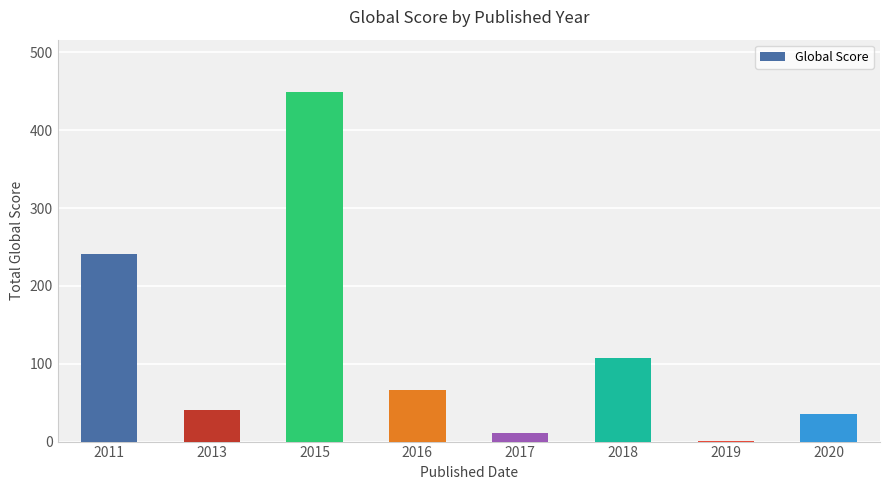

Is it true that the value at 2013 is 40?

True